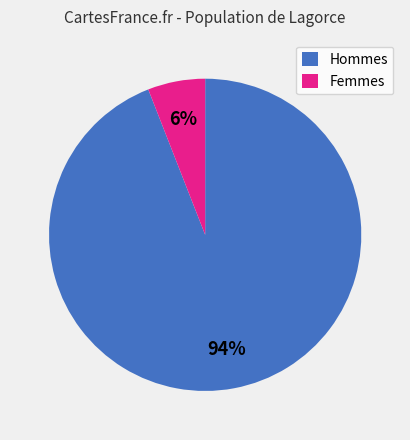

How many segments does this pie chart have?

2